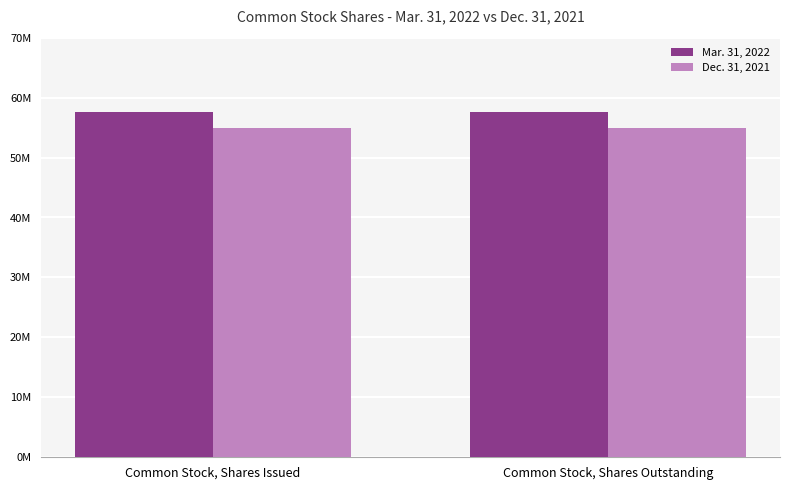

What are all the series names shown in the legend?

Mar. 31, 2022, Dec. 31, 2021